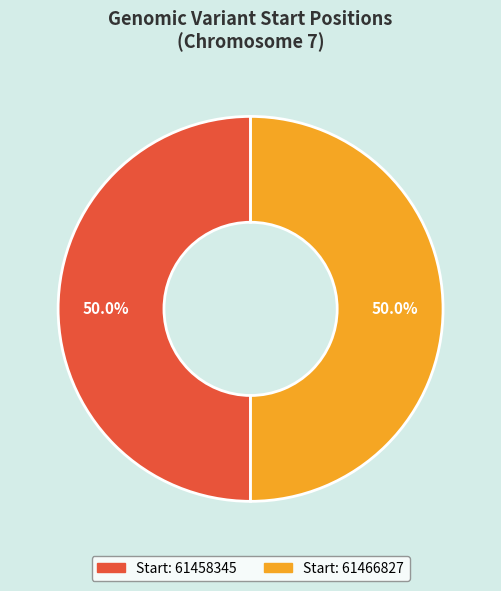

What is the smallest slice in the pie chart?

61458345